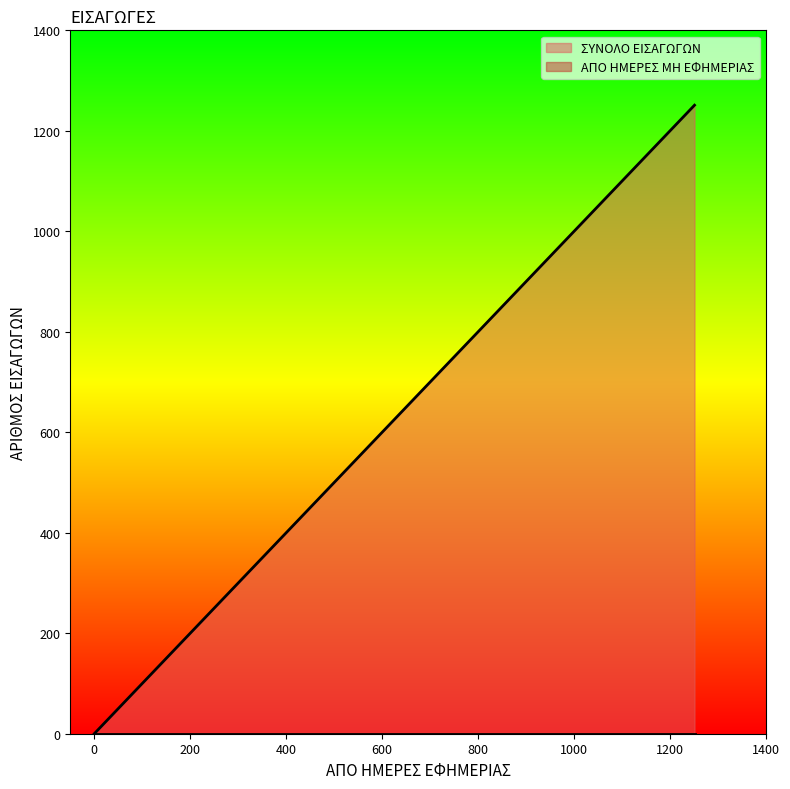

Which series has the largest total across all categories?

ΣΥΝΟΛΟ ΕΙΣΑΓΩΓΩΝ